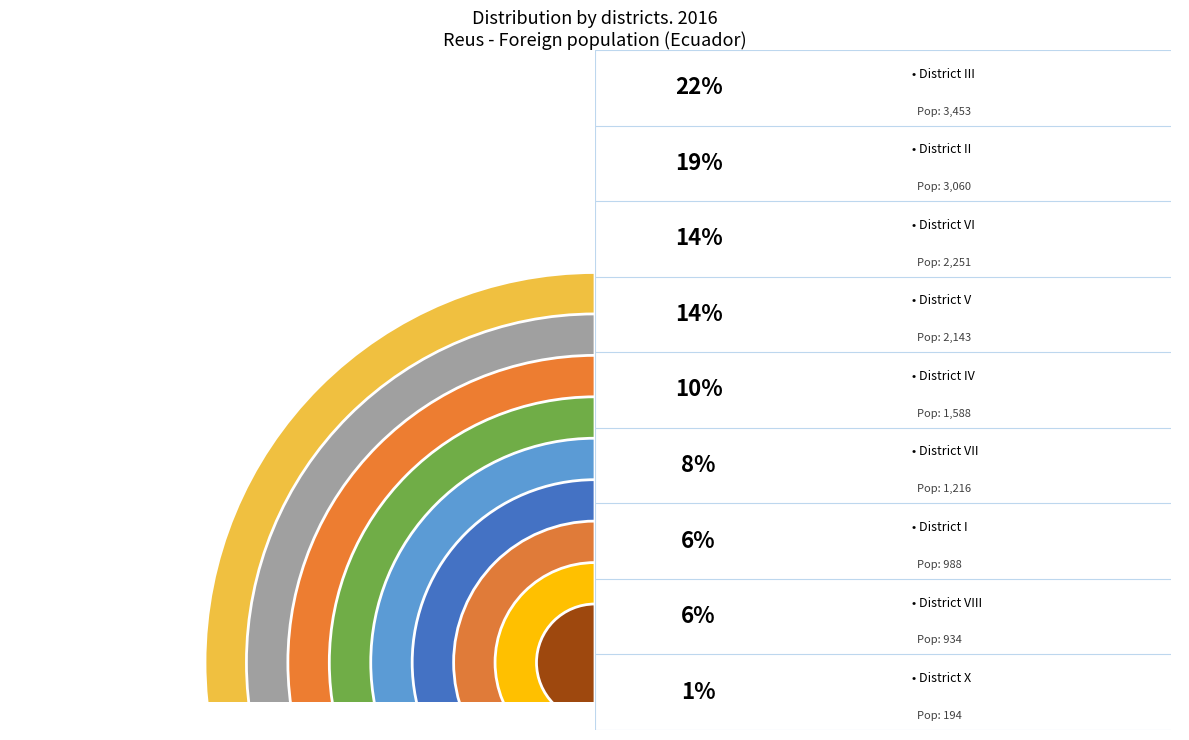

Which slice is the largest?

District III